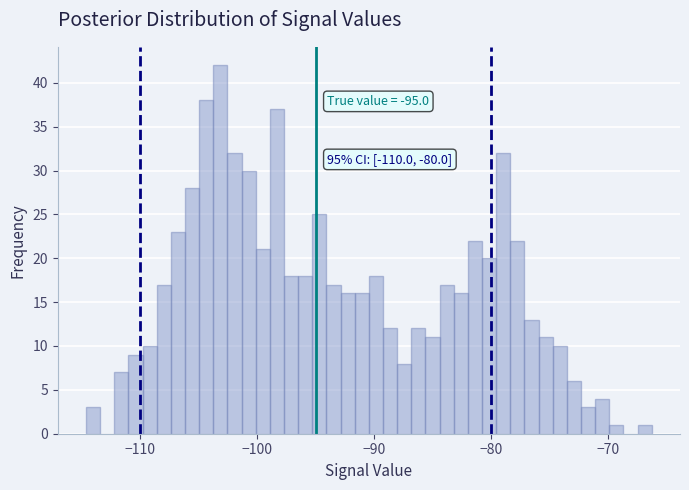

Read against the x-axis, roughly where is the centre of the tallest bar?

-103